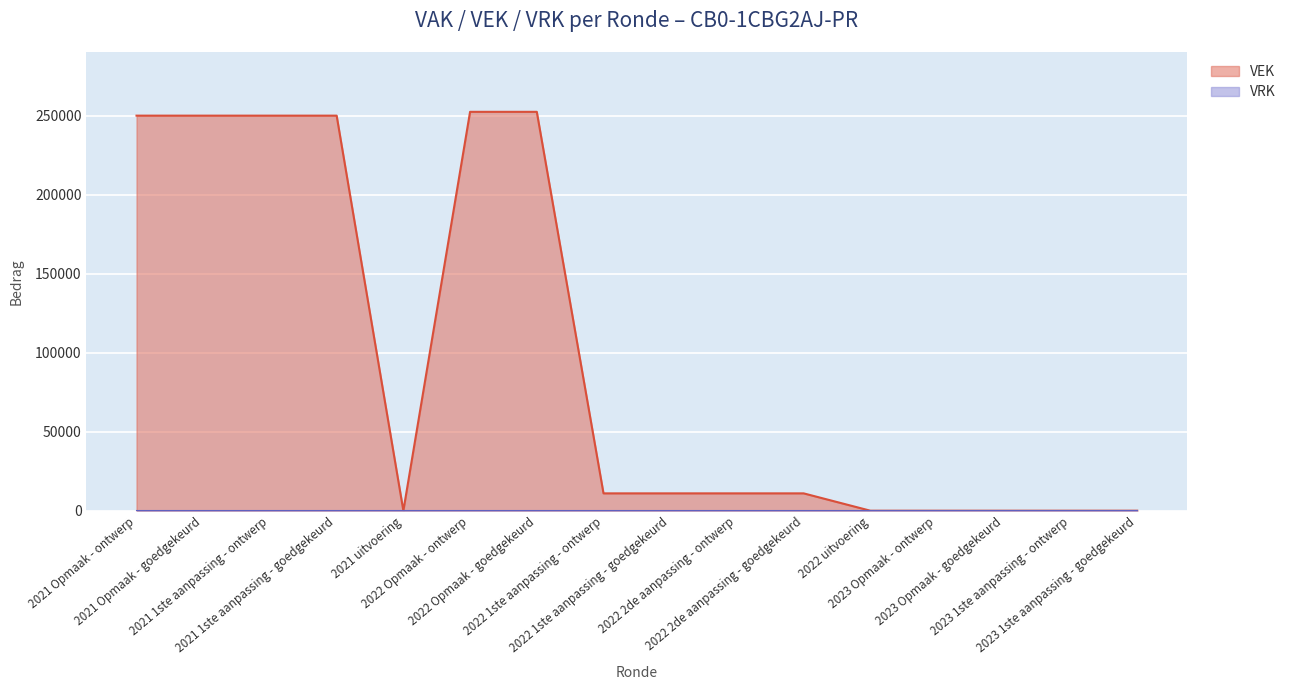

List the labels in order of value, smallest first.

2021 uitvoering, 2022 uitvoering, 2023 Opmaak - ontwerp, 2023 Opmaak - goedgekeurd, 2023 1ste aanpassing - ontwerp, 2023 1ste aanpassing - goedgekeurd, 2022 1ste aanpassing - ontwerp, 2022 1ste aanpassing - goedgekeurd, 2022 2de aanpassing - ontwerp, 2022 2de aanpassing - goedgekeurd, 2021 Opmaak - ontwerp, 2021 Opmaak - goedgekeurd, 2021 1ste aanpassing - ontwerp, 2021 1ste aanpassing - goedgekeurd, 2022 Opmaak - ontwerp, 2022 Opmaak - goedgekeurd